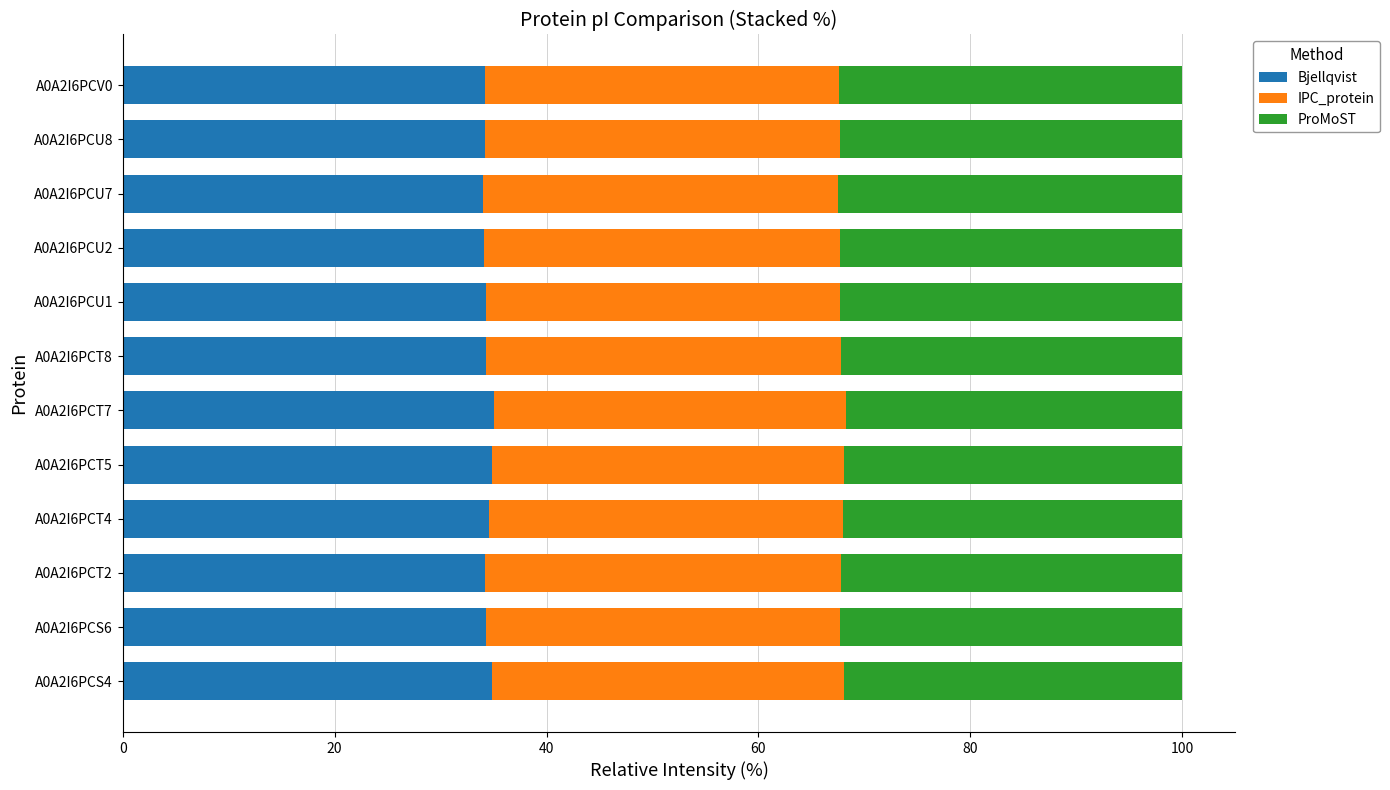

What is the minimum value for Bjellqvist?

34.0